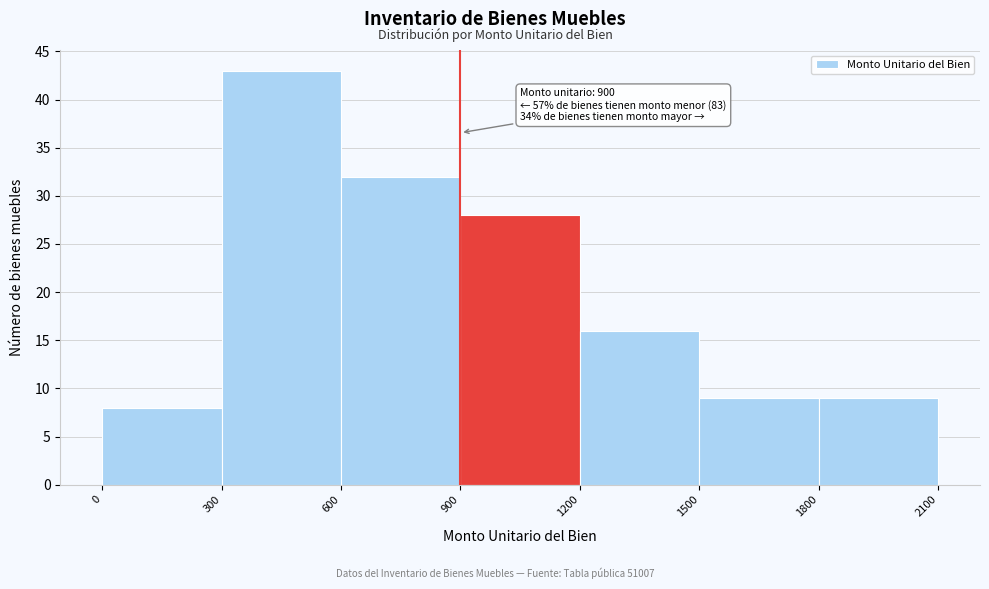

Which range on the x-axis has the tallest bar?

300 to 600